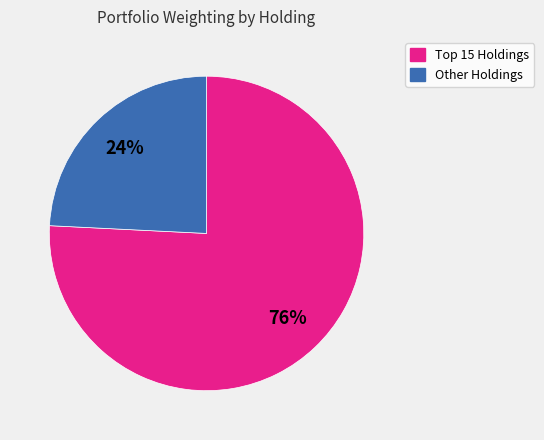

The Other Holdings slice represents 24% of the pie. True or false?

True